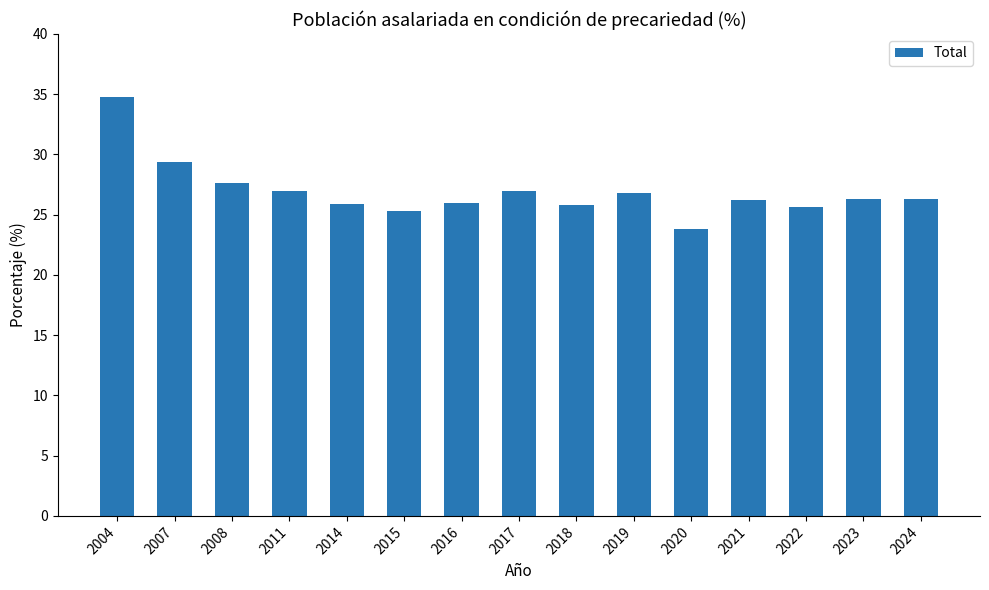

The chart shows a value of 25.8 at 2018. True or false?

True